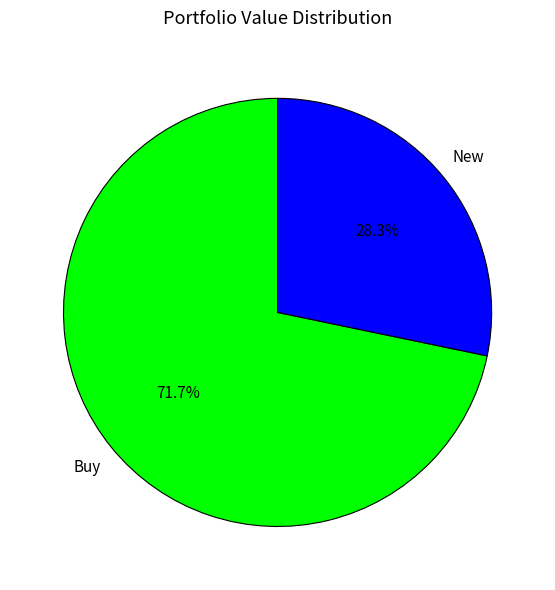

To the nearest percent, what is the average slice percentage?

50%